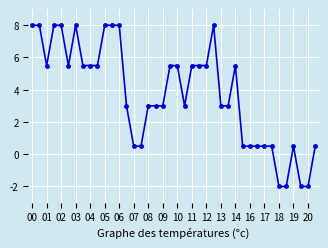

What is the greatest value displayed?

8.0